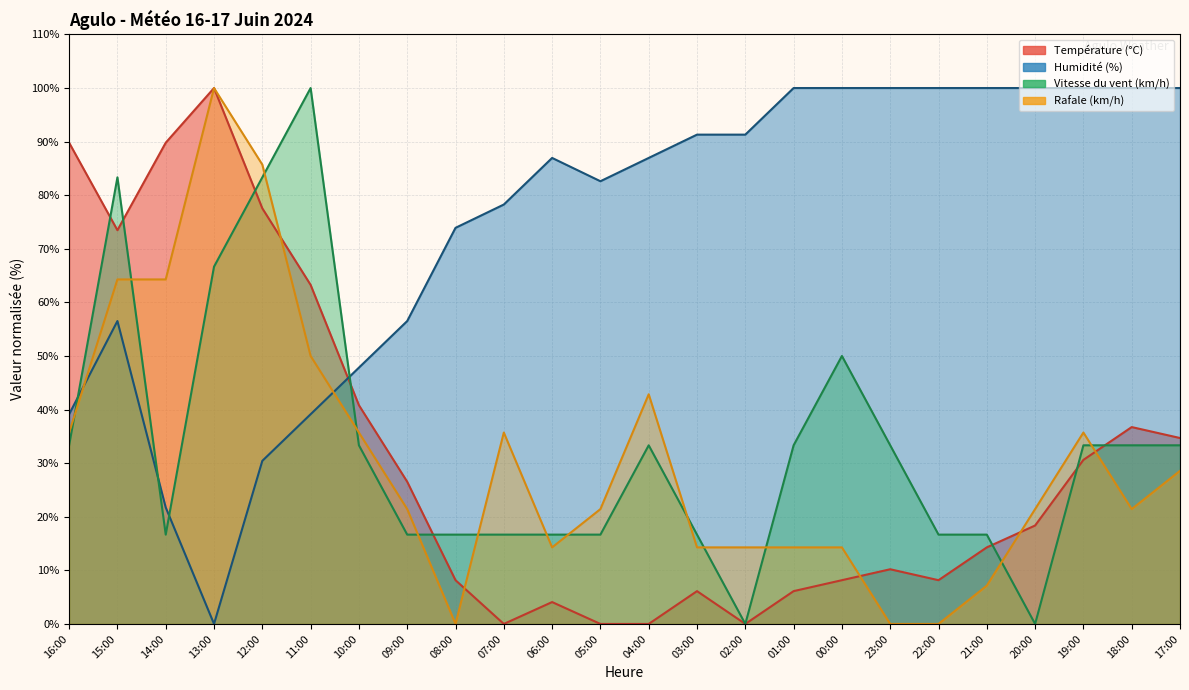

Where is Humidité (%) nearest to the value 50?

10:00